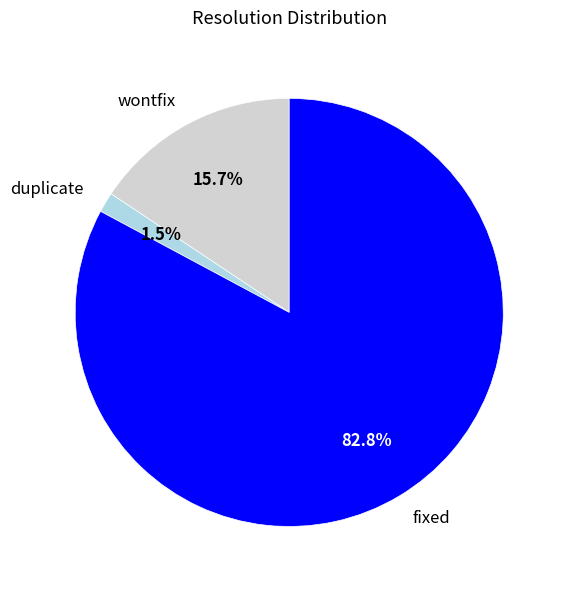

To the nearest percent, what percentage of the pie is wontfix?

16%